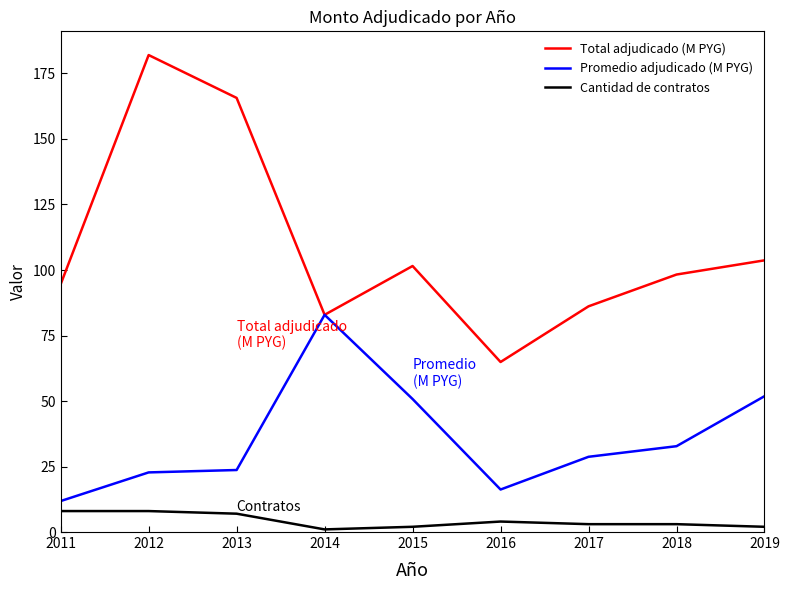

What is the maximum value shown in the chart?

182.0